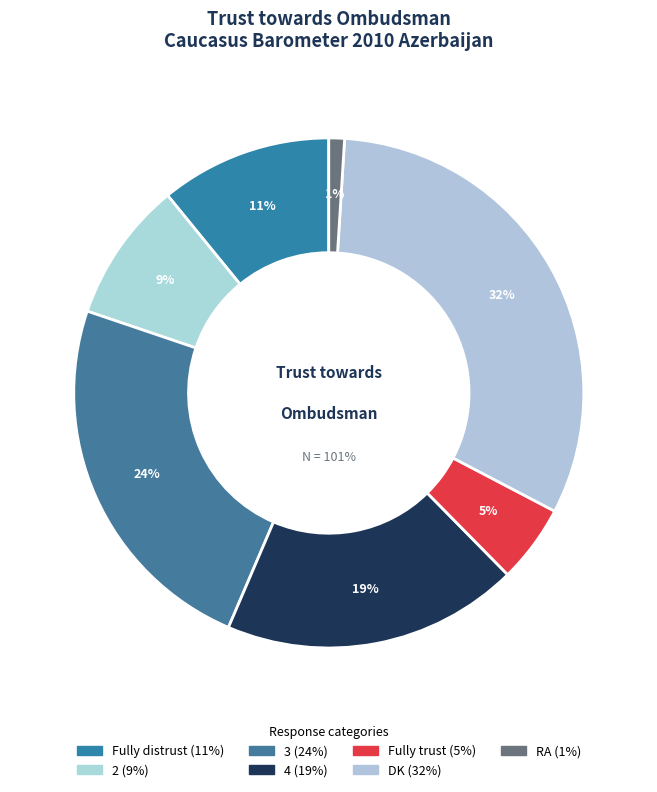

How many segments does this pie chart have?

7